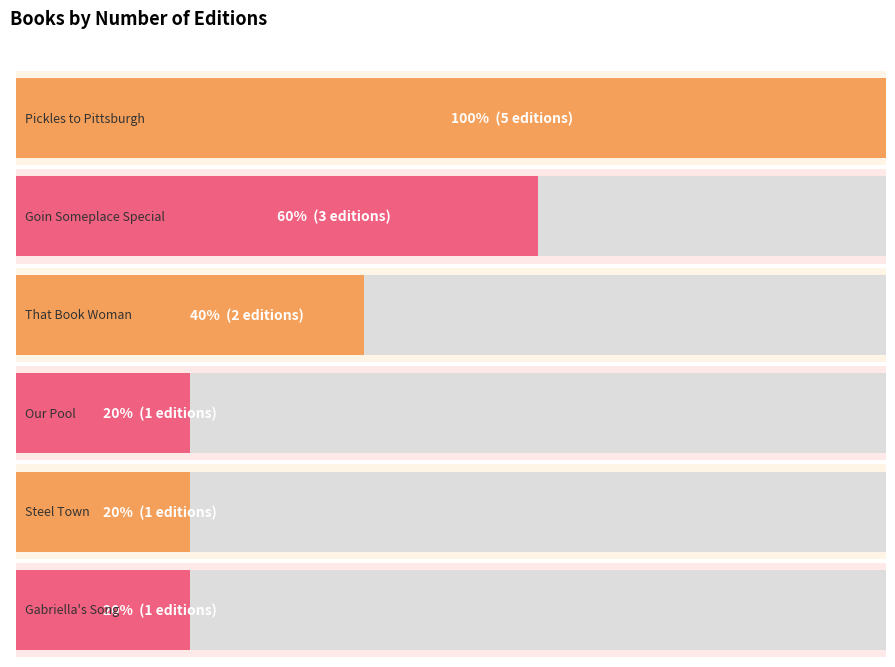

What is the label of the 3rd bar from the left?

That Book Woman